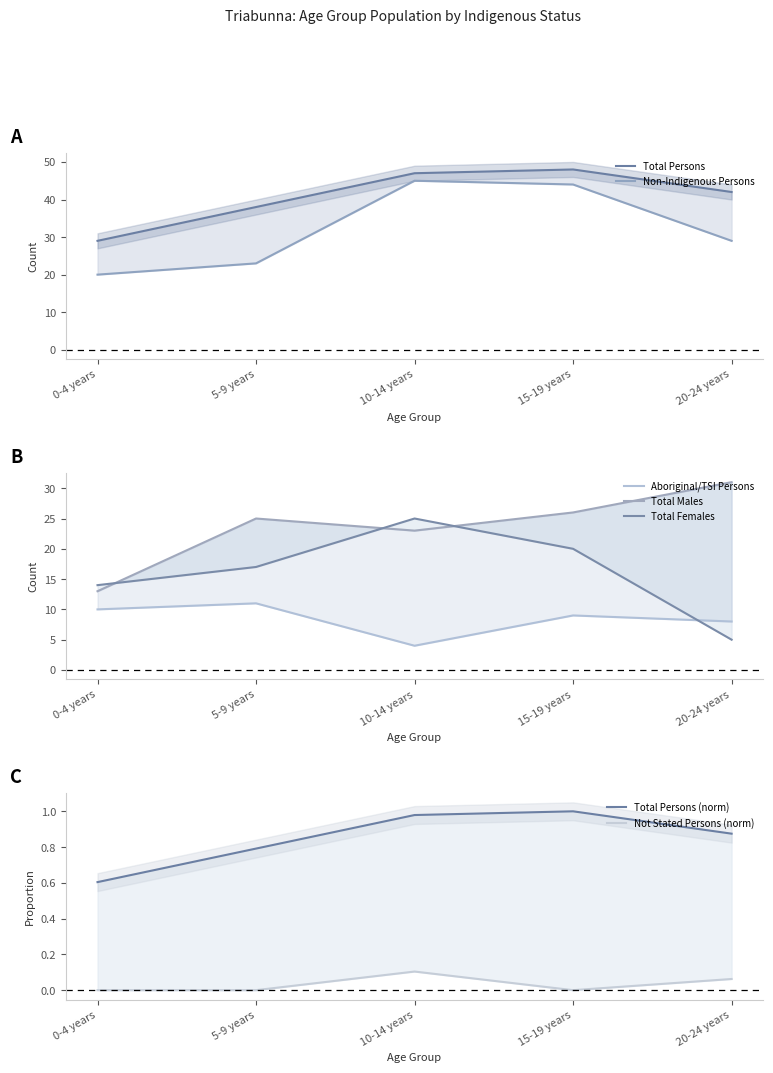

True or false: Total Females has a value of 12.1 at 10-14 years.

False